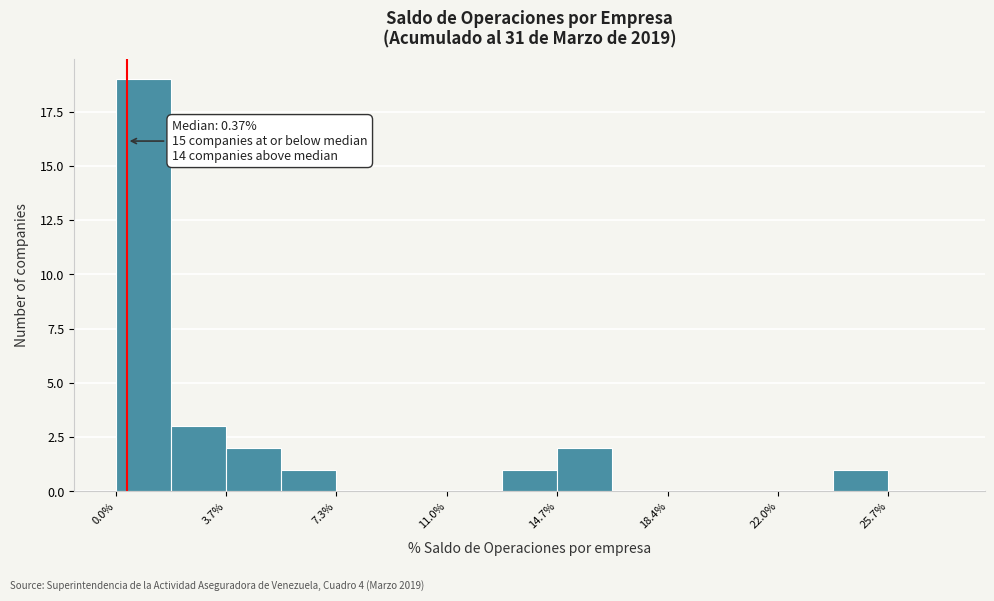

Around what value on the x-axis is the tallest bar? Give the approximate position of its centre, as read against the axis.

1.0